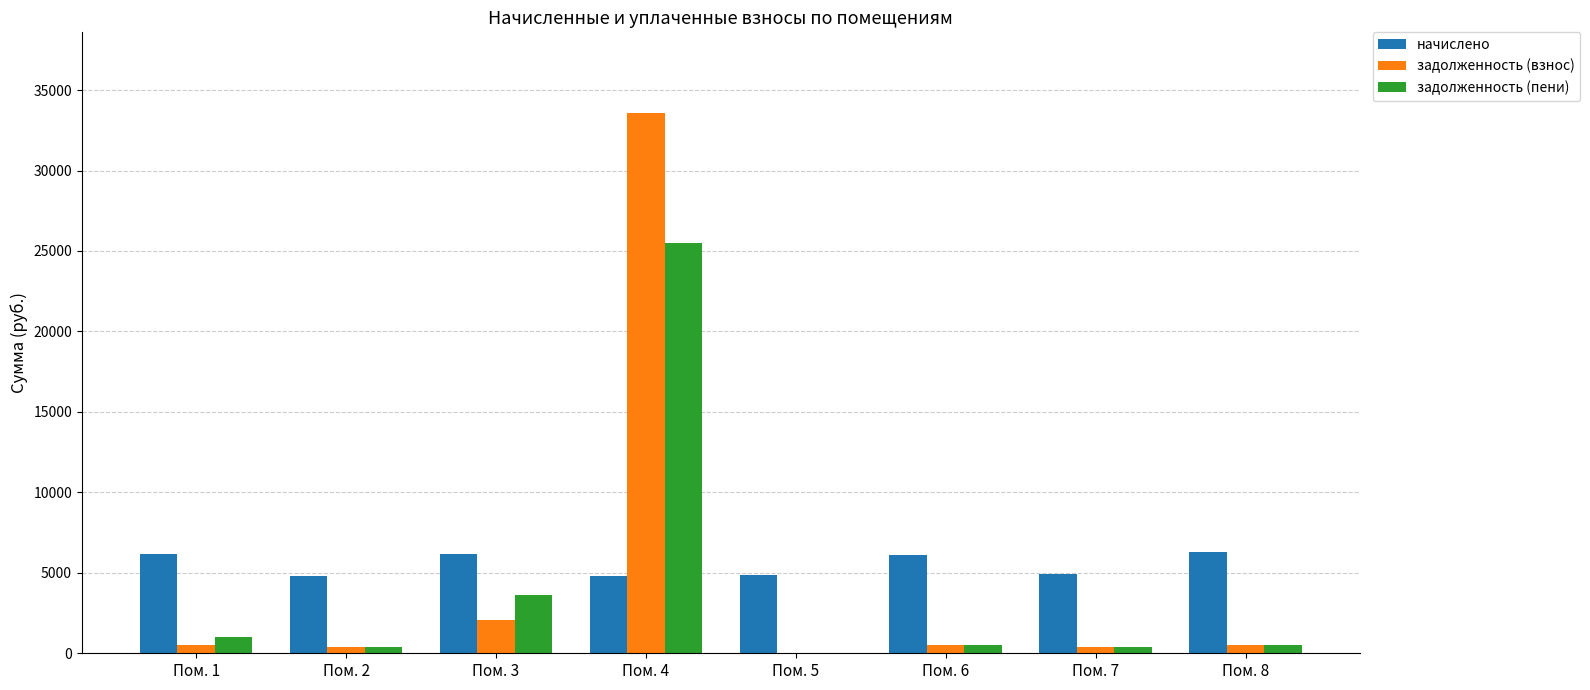

Which series changed the most between Пом. 1 and Пом. 4?

задолженность (взнос)